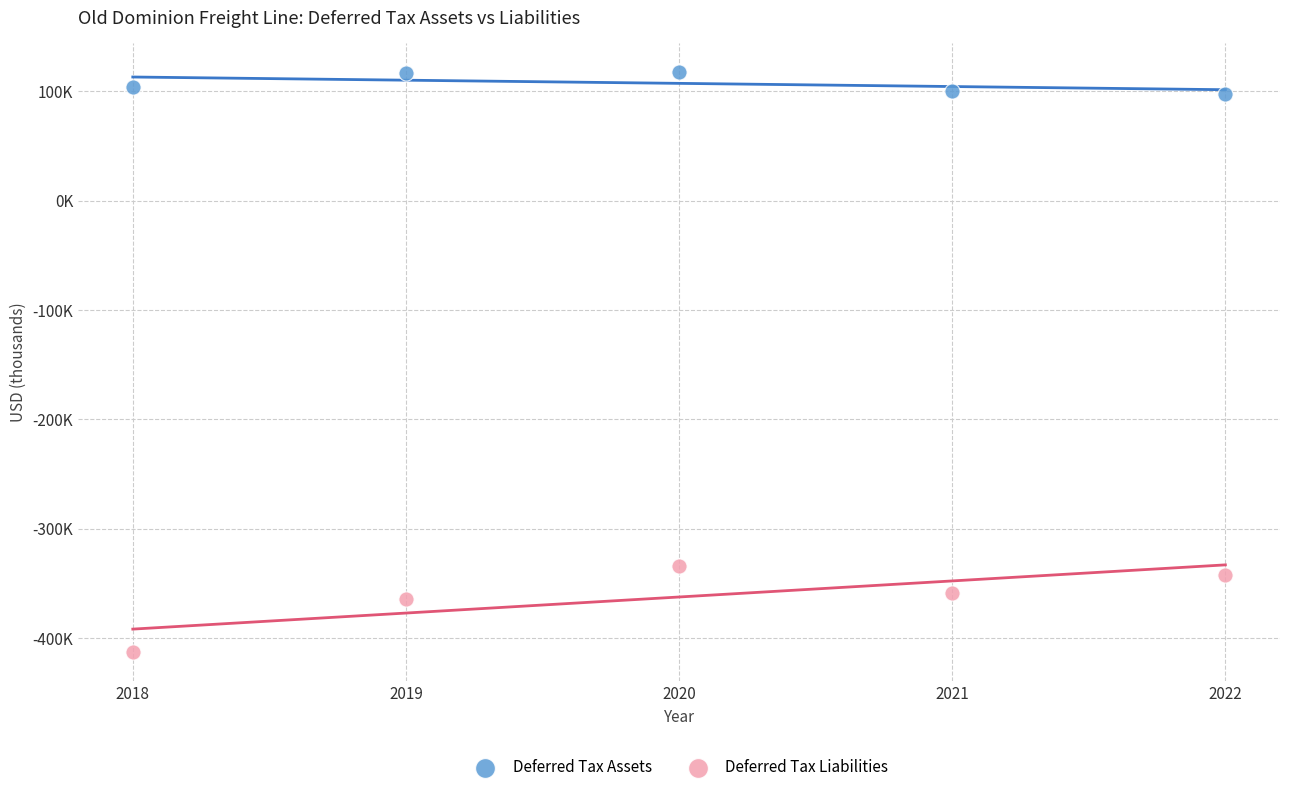

Which series has the largest Y range (max minus min)?

Deferred Tax Liabilities